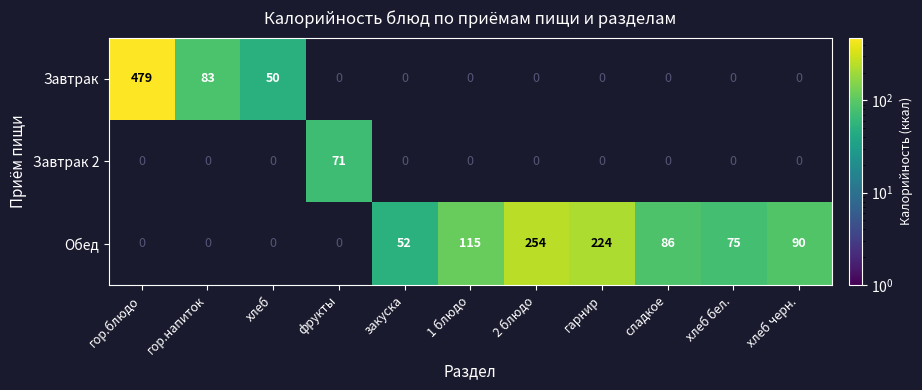

True or false: Обед has a value of 52 at закуска.

True